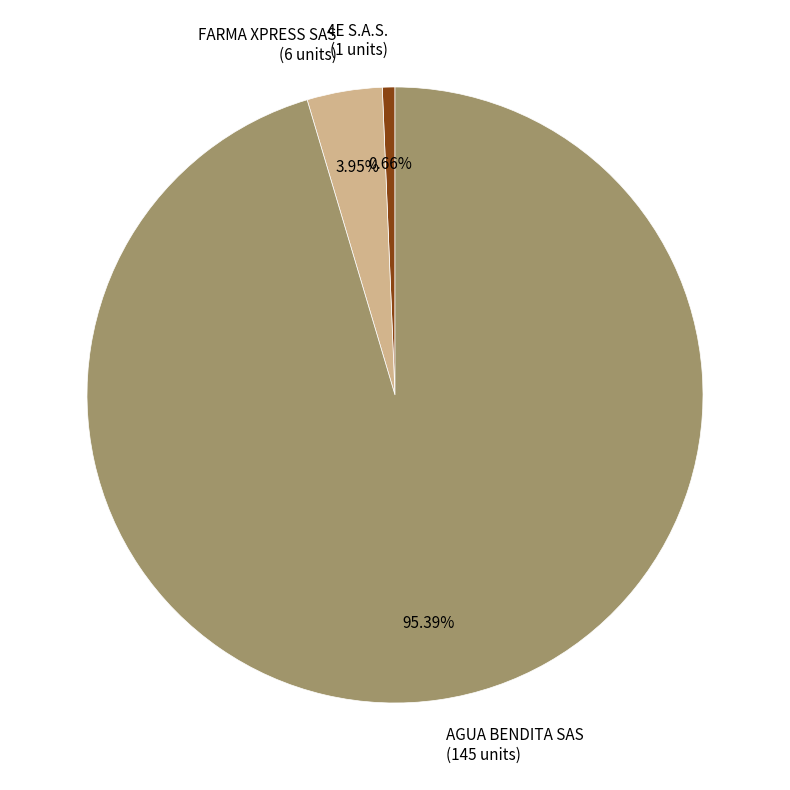

To the nearest percent, what is the difference between the largest and smallest slice percentages?

95%